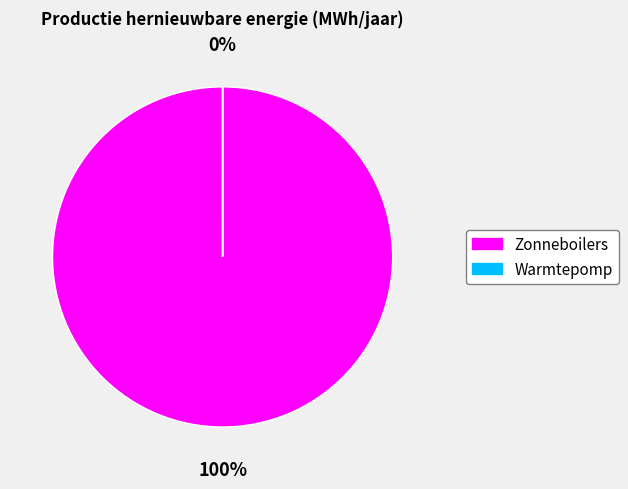

True or false: Zonneboilers accounts for 100% of the total.

True